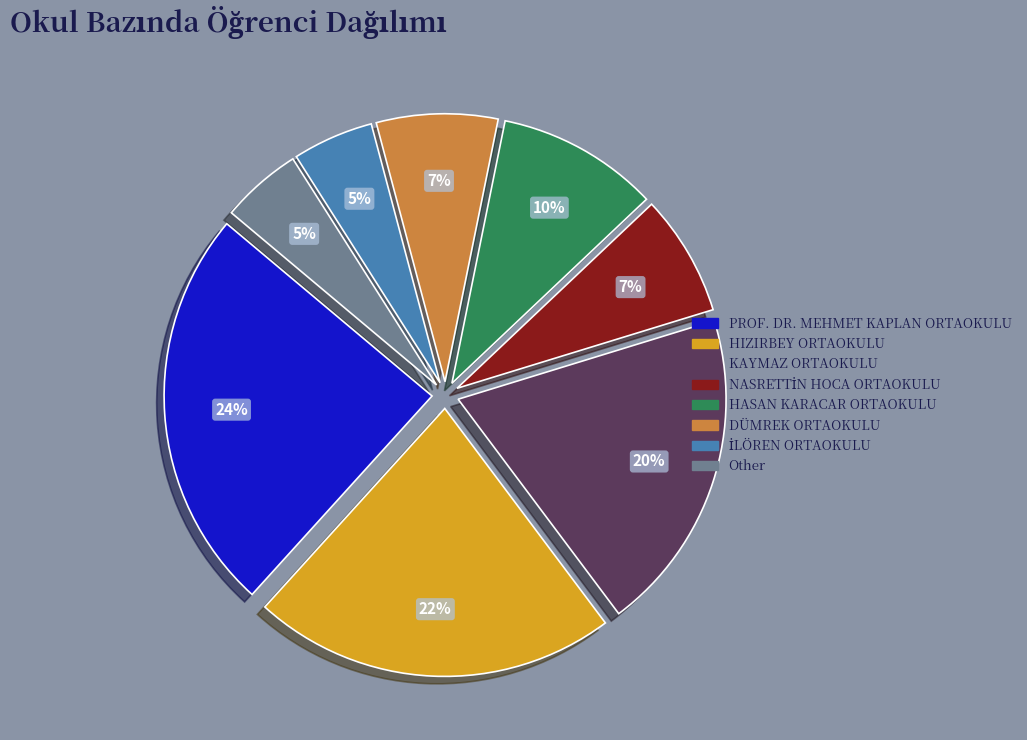

What percentage is the KAYMAZ ORTAOKULU slice, to the nearest percent?

20%